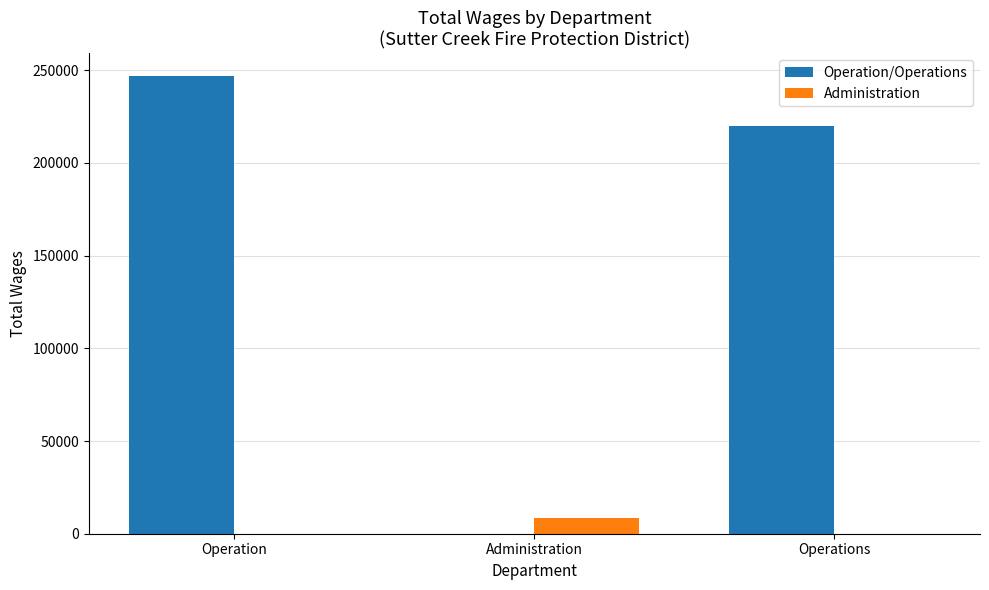

Reading left to right, list all the values displayed in this chart.

Operation/Operations: Operation=246761	Administration=0	Operations=219703
Administration: Operation=0	Administration=8232	Operations=0